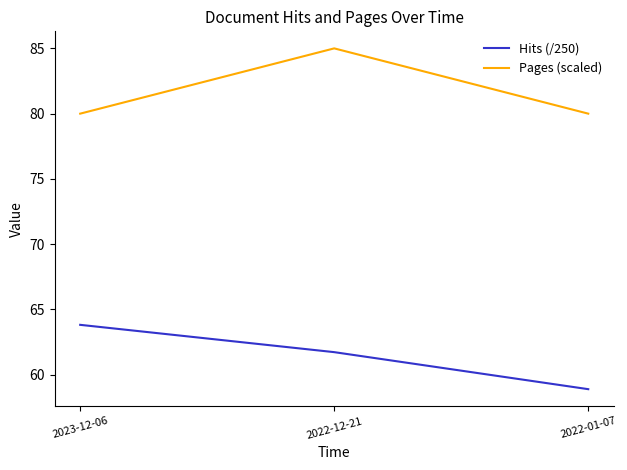

Which series changed the most between 2022-12-21 and 2022-01-07?

Pages (scaled)